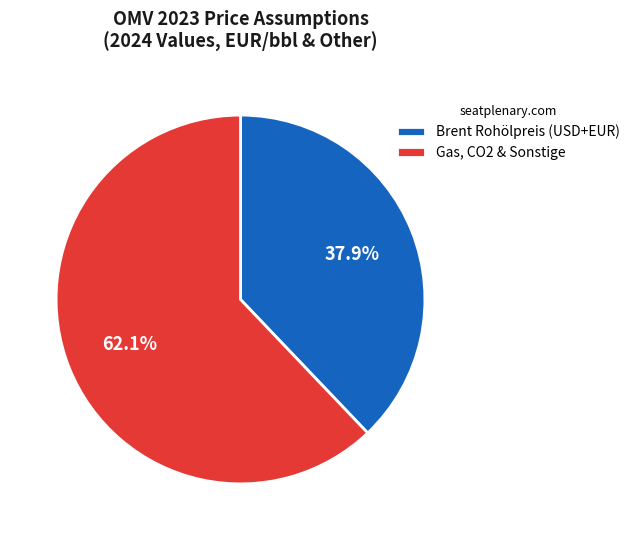

What is the ratio of the value at Brent Rohölpreis (USD+EUR) to the value at Gas, CO2 & Sonstige?

0.6